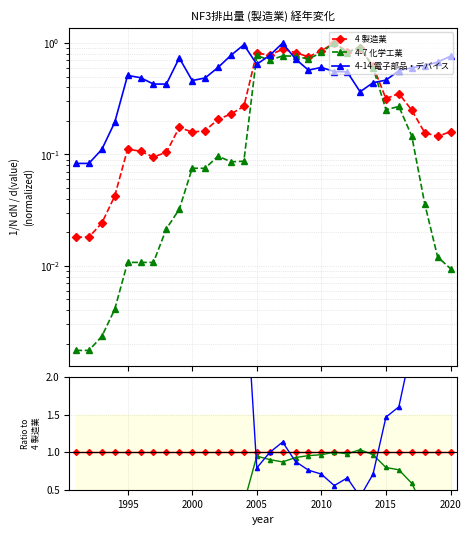

Which series ends up on top after the final intersection of 4-7 化学工業 and 4-14 電子部品・デバイス?

4-14 電子部品・デバイス